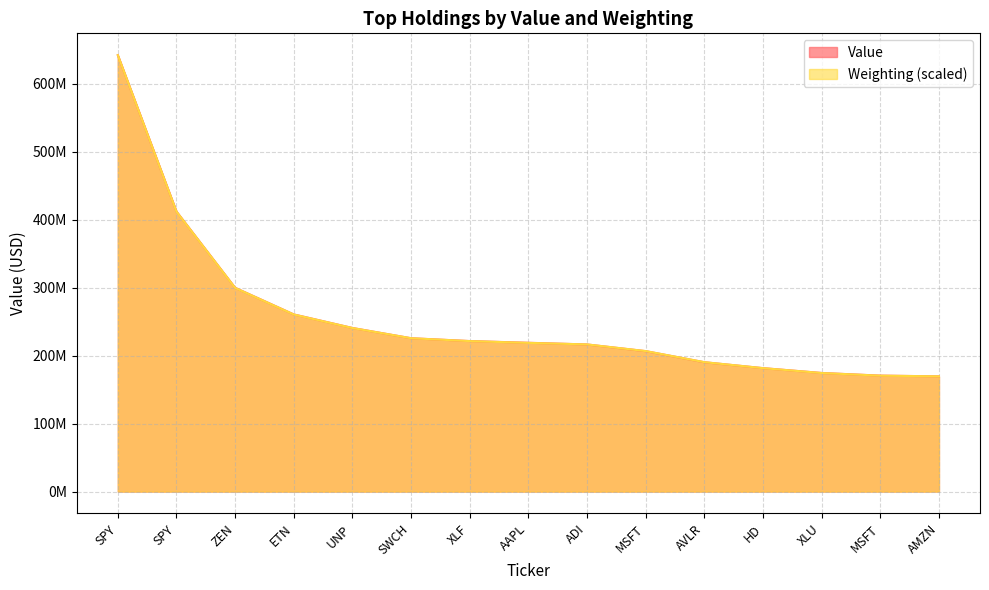

True or false: Value has more than 2 interior local peaks.

False